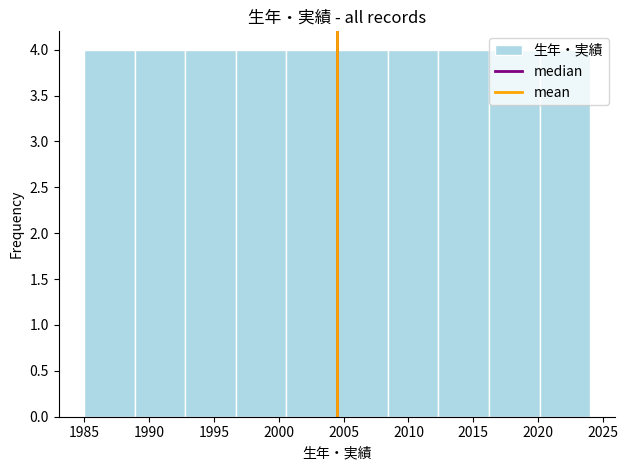

What is the height of the bar covering 2016.2 to 2020.1 on the x-axis? Neither the bar edges nor the heights are printed on the chart, so give them approximately, as read against the axes.

4